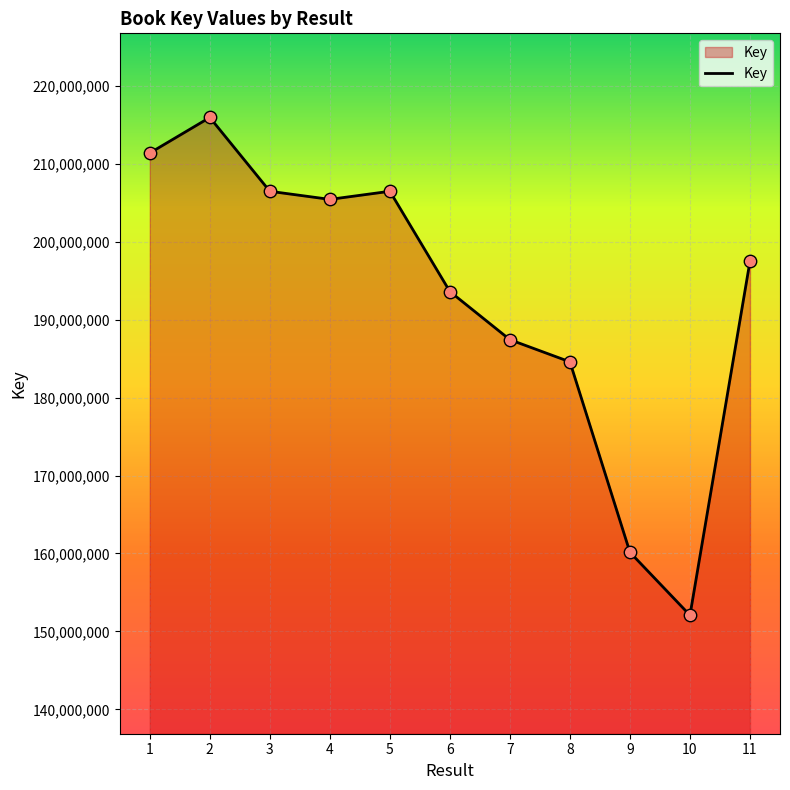

What is the ratio of the value at 10 to the value at 8?

0.8